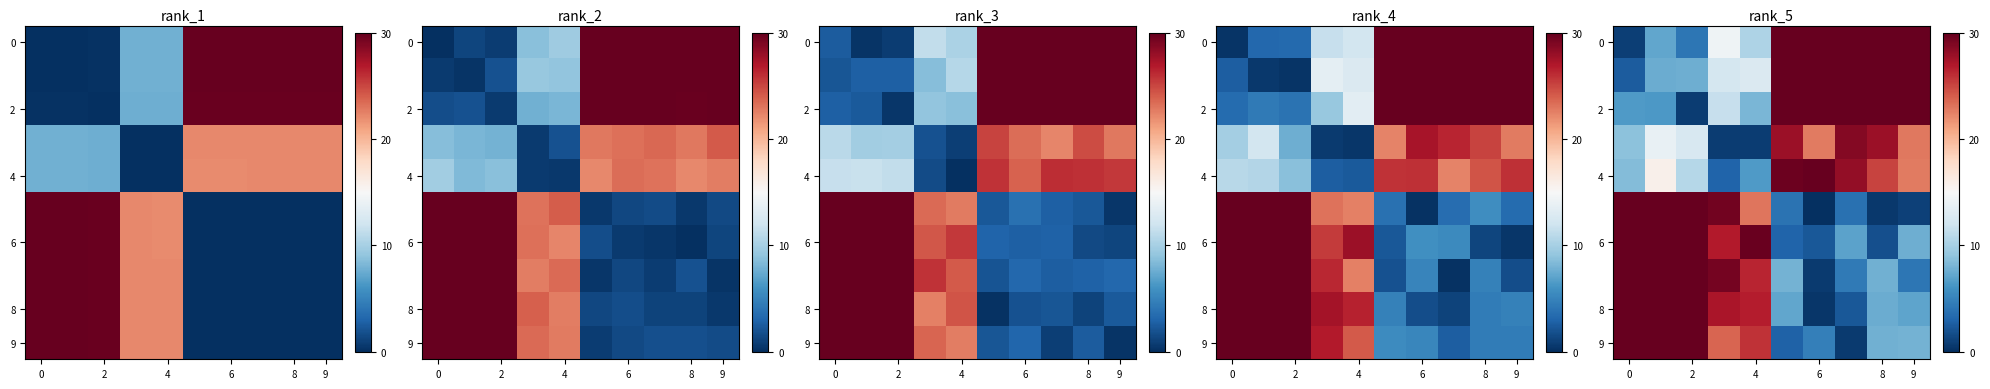

How many data points does each series have?

10